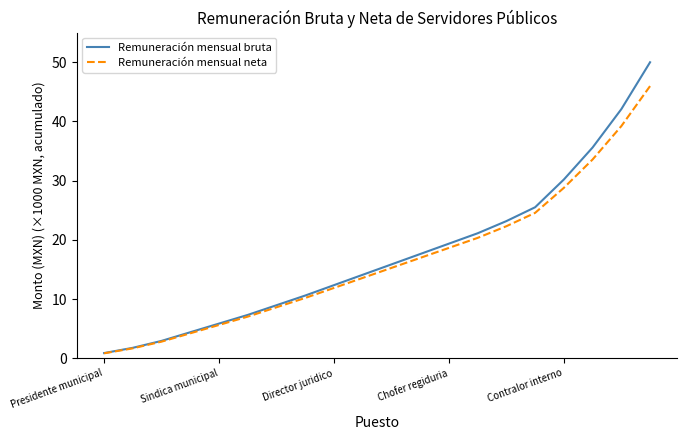

Rank the series by their maximum value, from highest to lowest.

Remuneración mensual bruta, Remuneración mensual neta